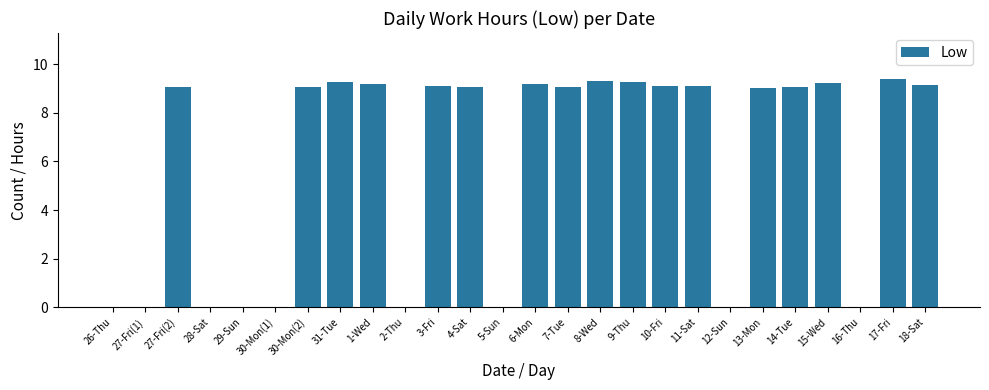

True or false: the data shows 0.0 at 28-Sat.

True